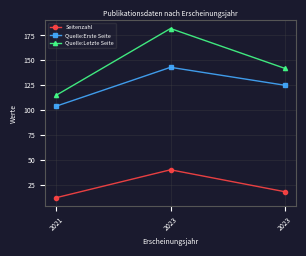

What is the difference between the Quelle:Letzte Seite values at 2023 and 2021?

27